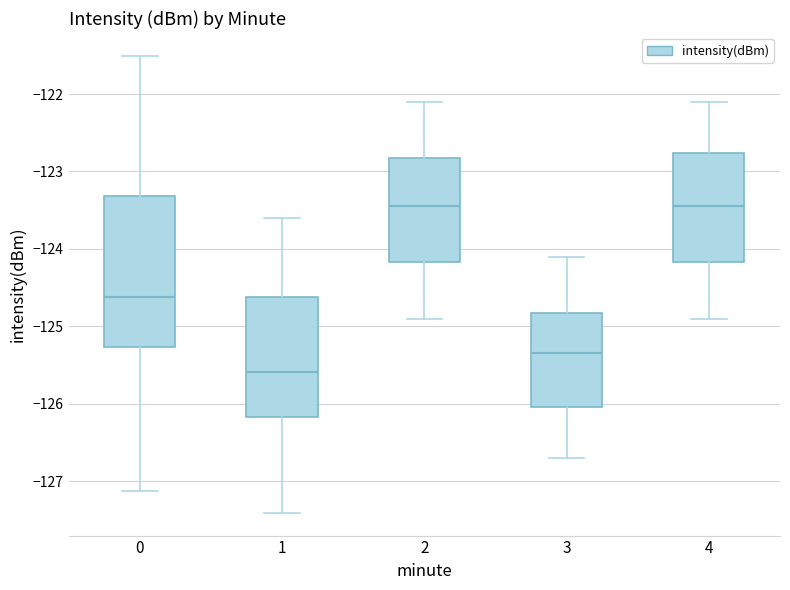

Which box is the tallest, from its lower edge to its upper edge?

0